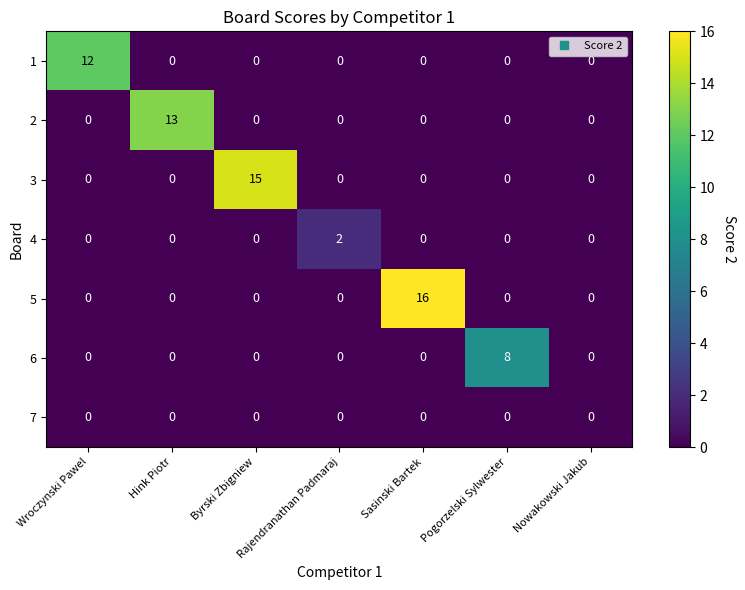

How many categories are shown in the chart?

7